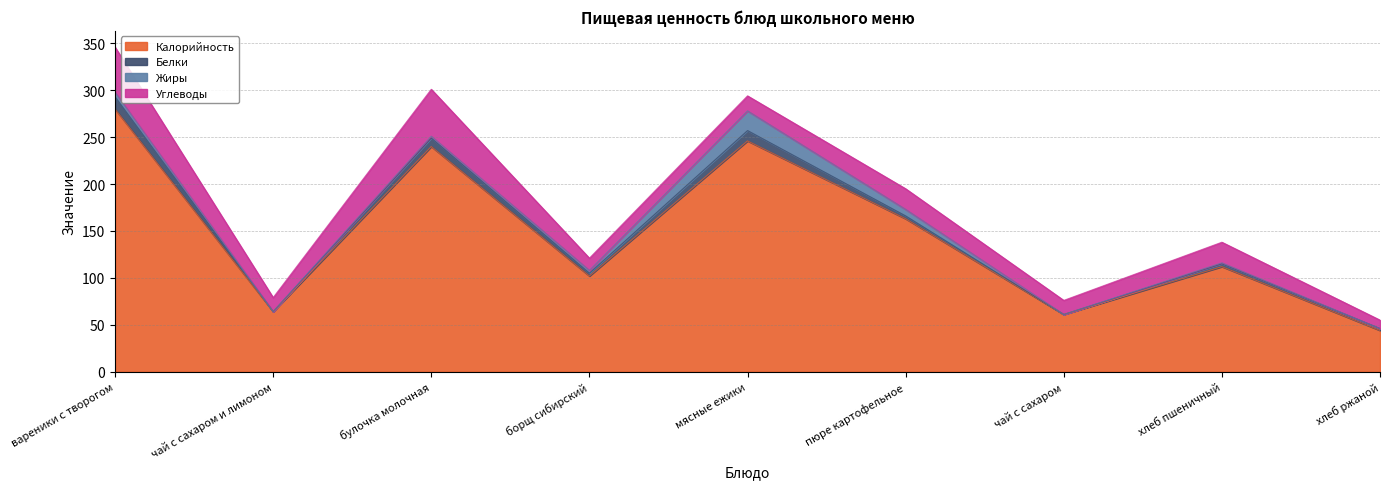

At which category is the sum across all series the highest?

вареники с творогом